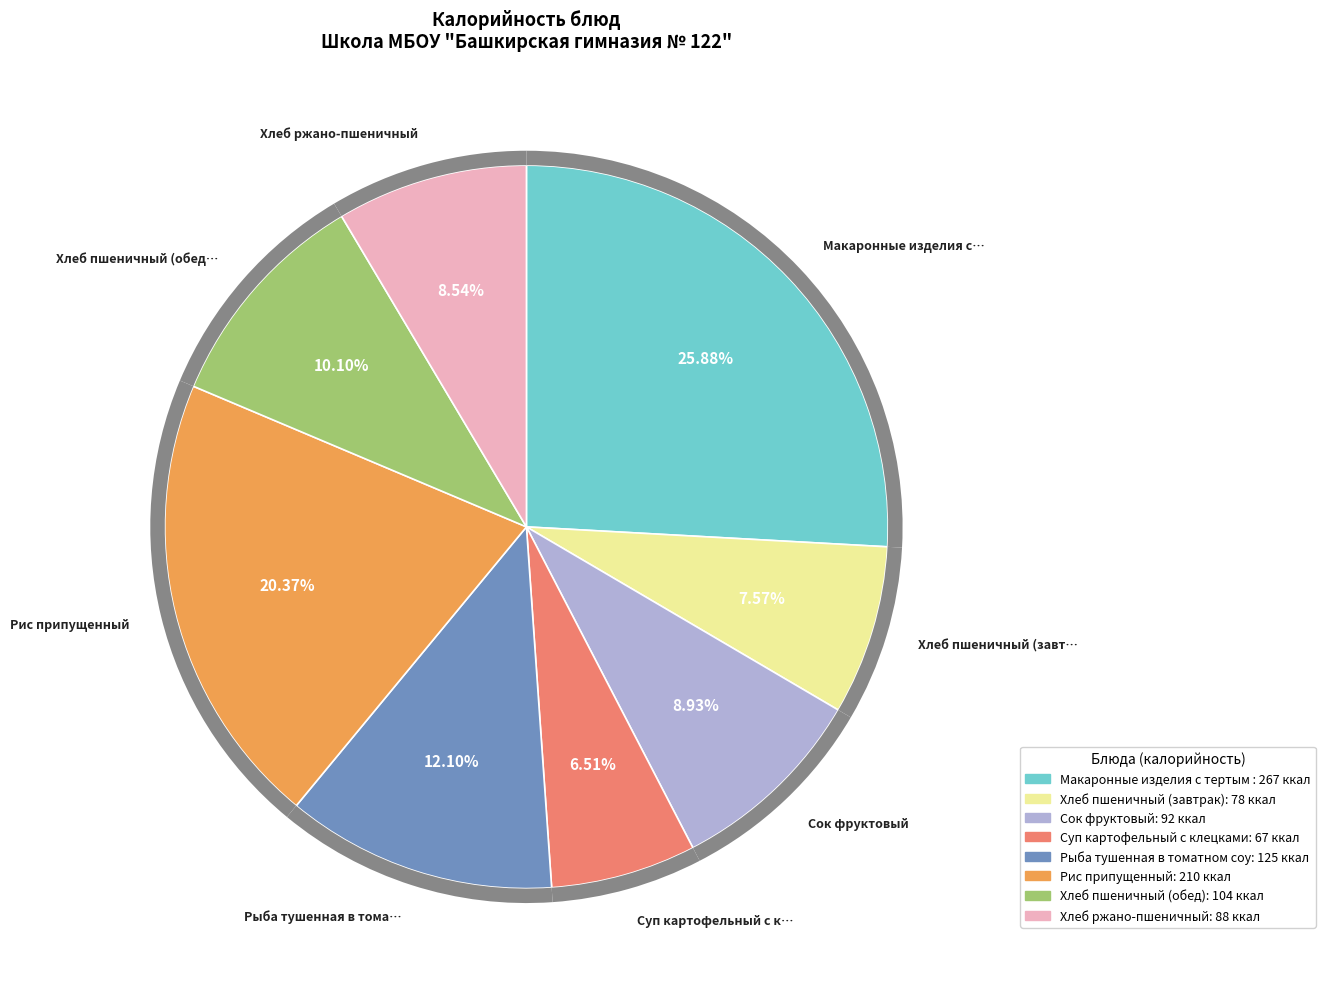

Combined, do Сок фруктовый and Хлеб ржано-пшеничный account for over 50%?

No